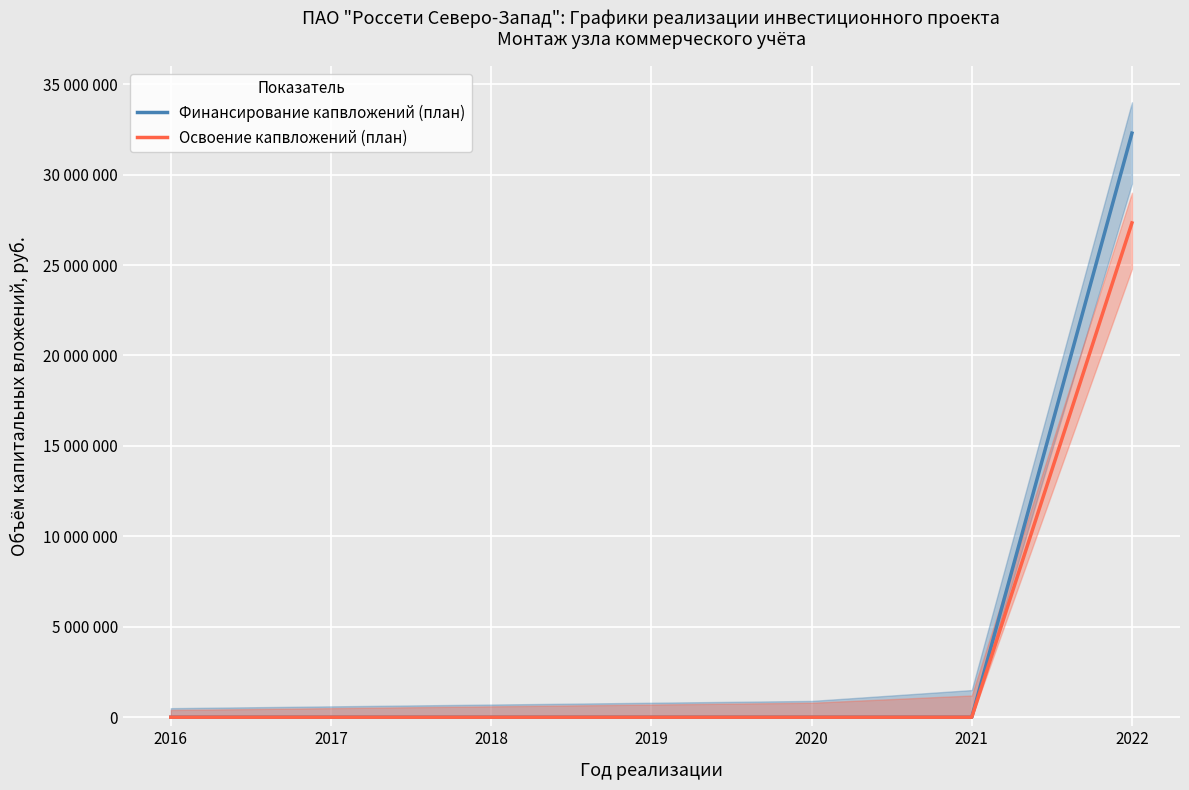

At 2016, list the series in order from smallest to largest.

Финансирование капвложений (план), Освоение капвложений (план)